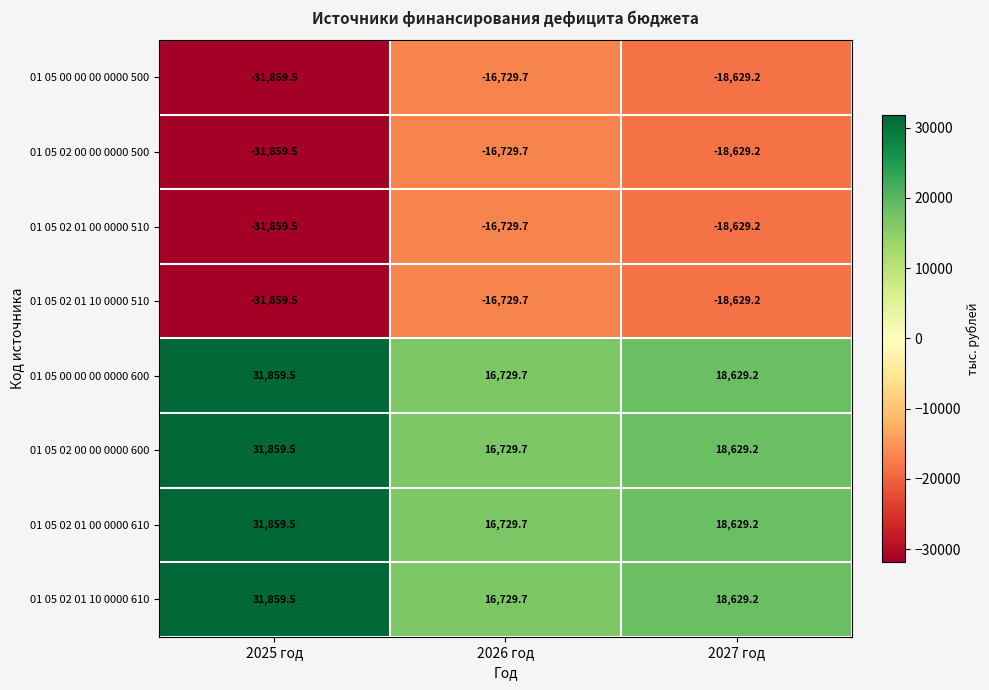

Is it true that 01 05 00 00 00 0000 600 equals 5067.8 at 2026 год?

False